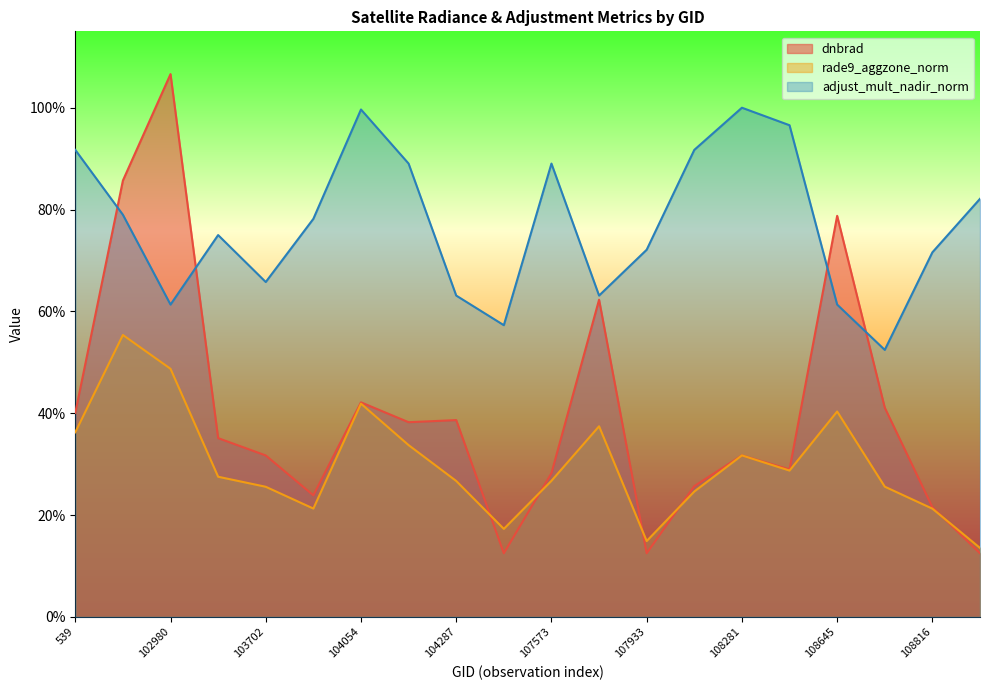

What are all the series names shown in the legend?

dnbrad, rade9_aggzone_norm, adjust_mult_nadir_norm